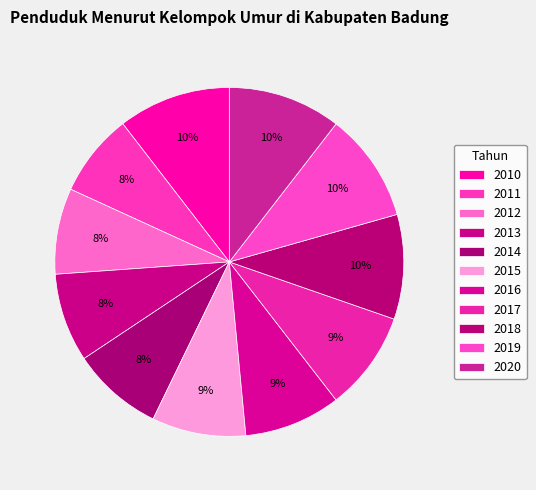

Do 2014 and 2015 together represent more than half of the pie?

No